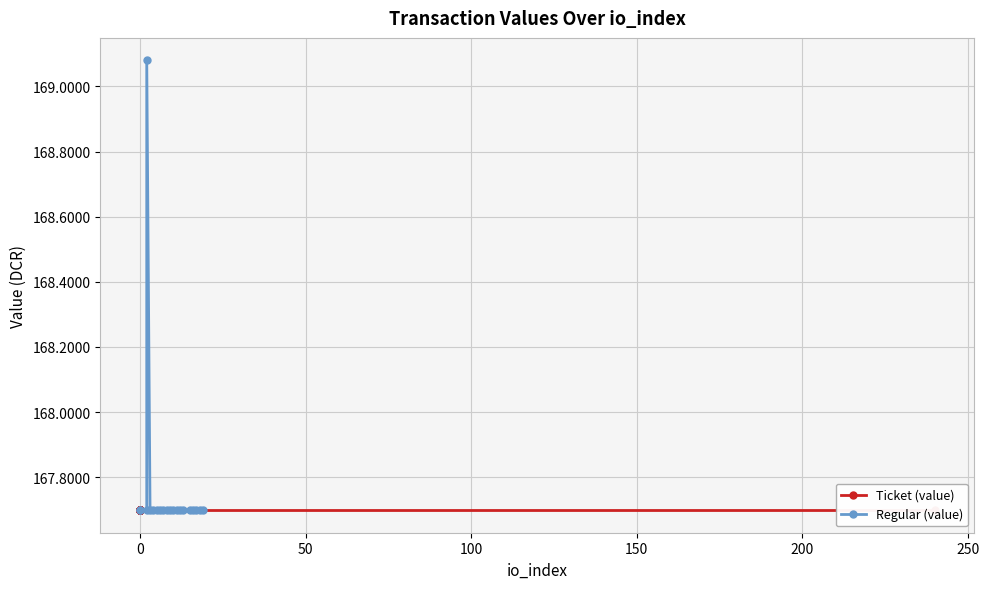

True or false: Ticket (value) has a value of 34.7 at 0.

False